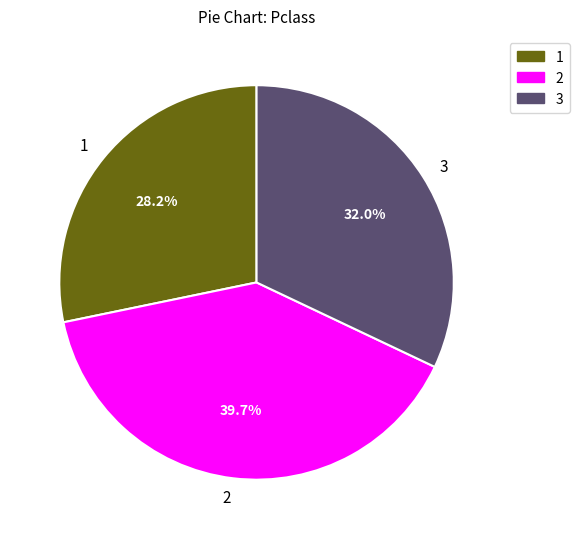

Count the number of slices in the pie.

3